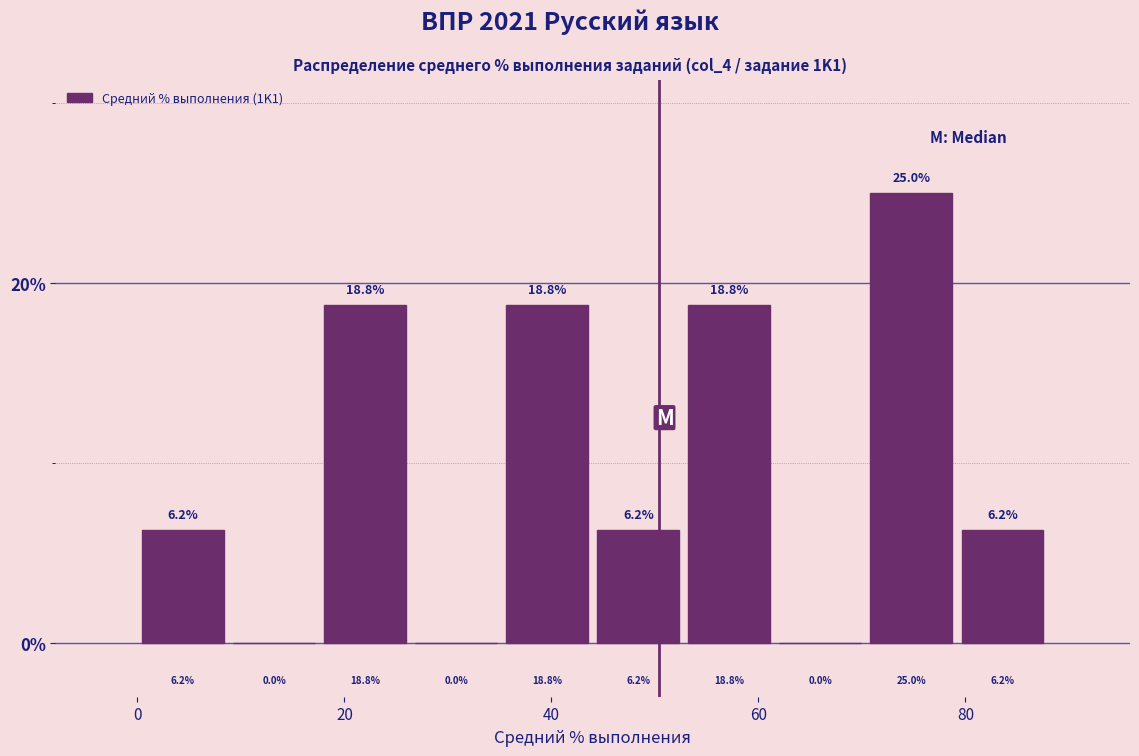

Reading left to right, transcribe this chart: for each bar, give the range it covers on the x-axis and its height. The bar edges are not printed on the chart, so give them approximately, as read against the axis.

0 to 8: 6.2
8 to 18: 0.0
18 to 26: 18.8
26 to 36: 0.0
36 to 44: 18.8
44 to 52: 6.2
52 to 62: 18.8
62 to 70: 0.0
70 to 80: 25.0
80 to 88: 6.2